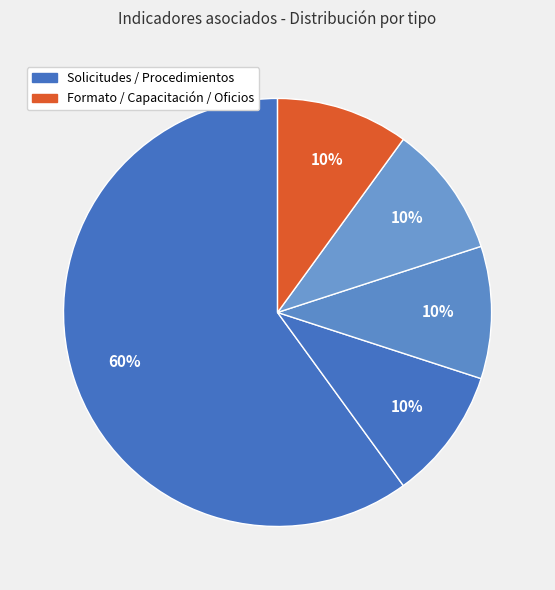

To the nearest percent, what is the average slice percentage?

20%